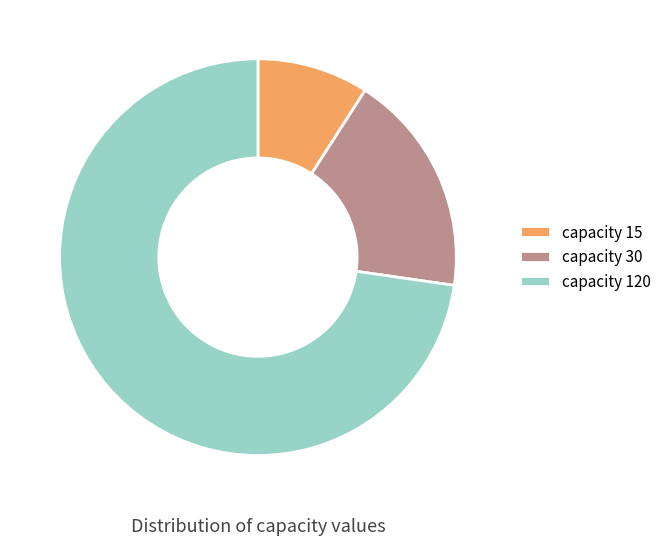

Do capacity 30 and capacity 15 together represent more than half of the pie?

No